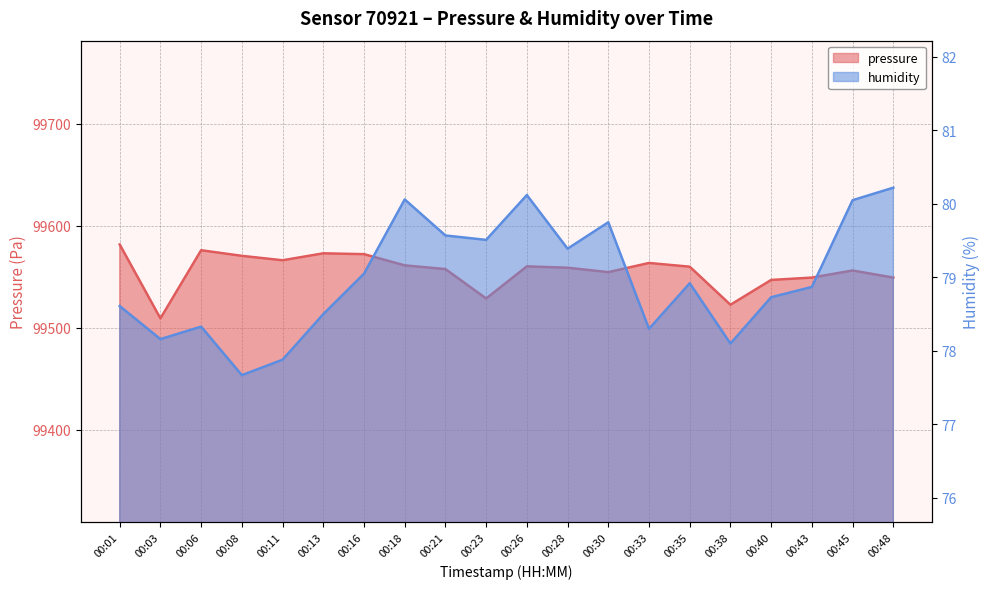

What is the value of the humidity point at the 3rd from the left?

78.3